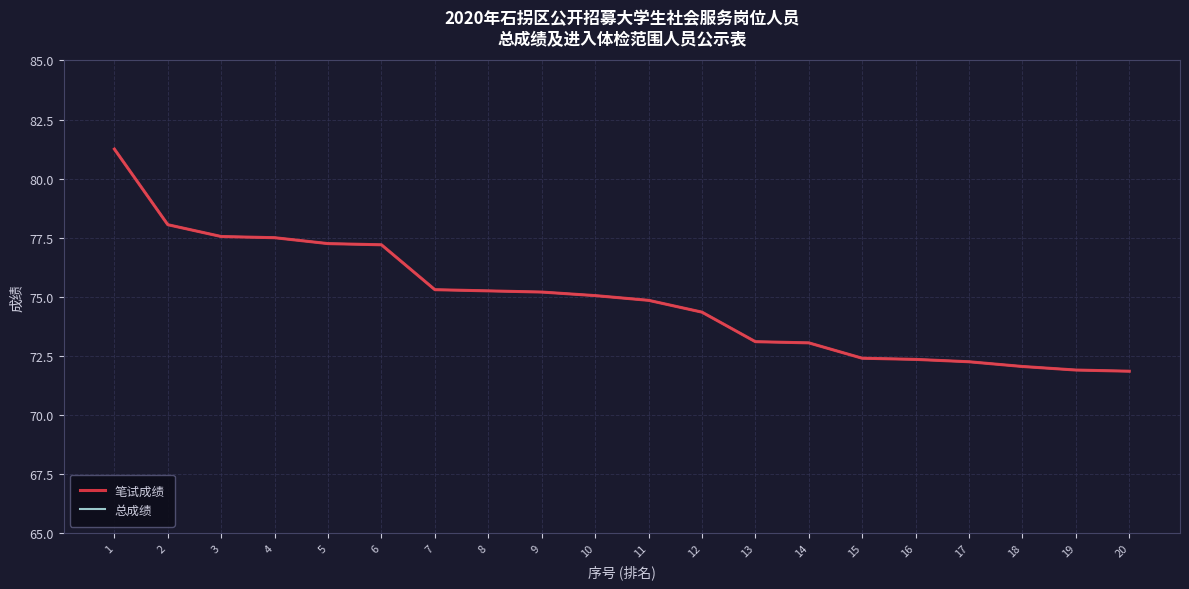

At which category is the sum across all series the highest?

1